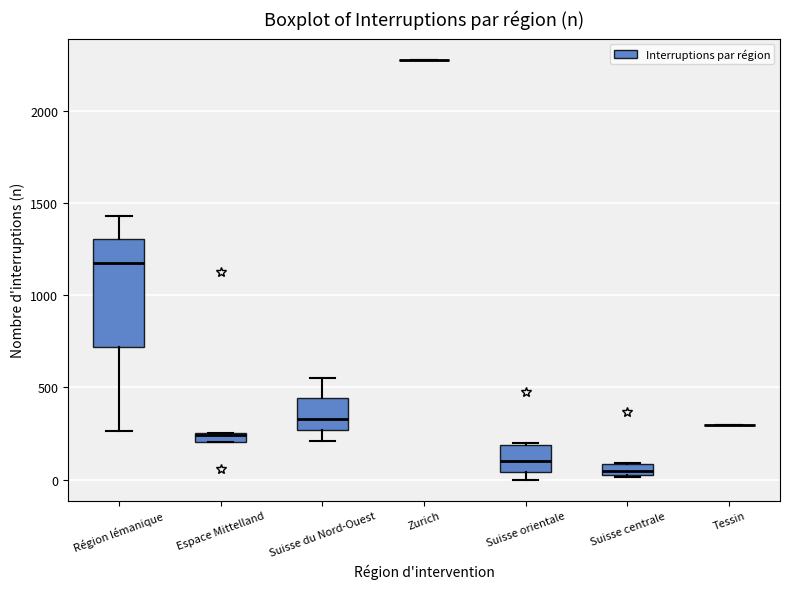

Which box is the tallest, from its lower edge to its upper edge?

Région lémanique